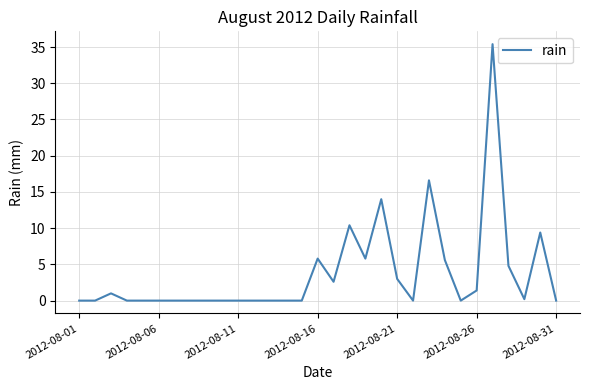

True or false: there are more than 2 points higher than both neighbors.

True